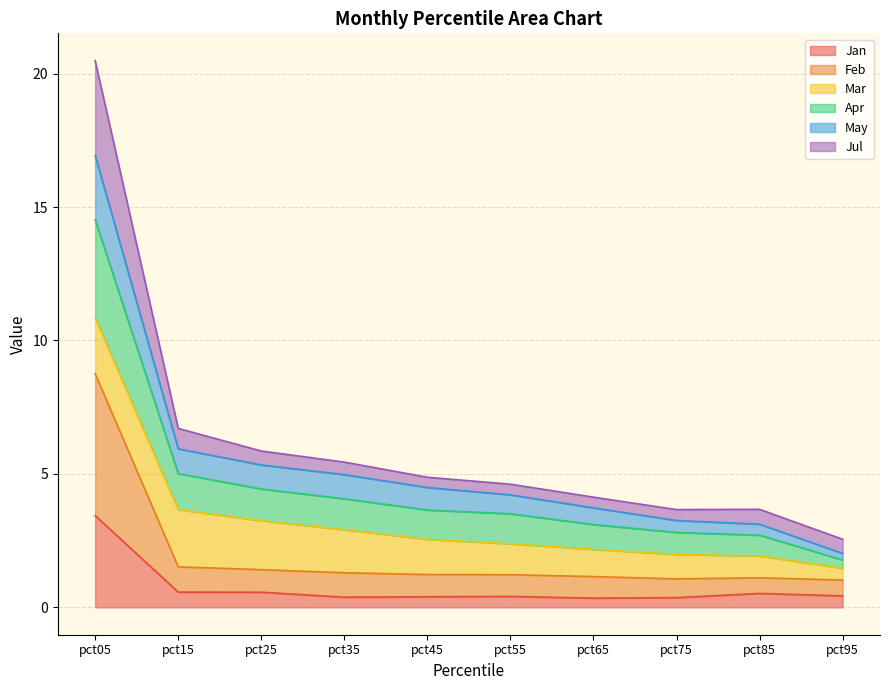

What are all the series names shown in the legend?

Jan, Feb, Mar, Apr, May, Jul